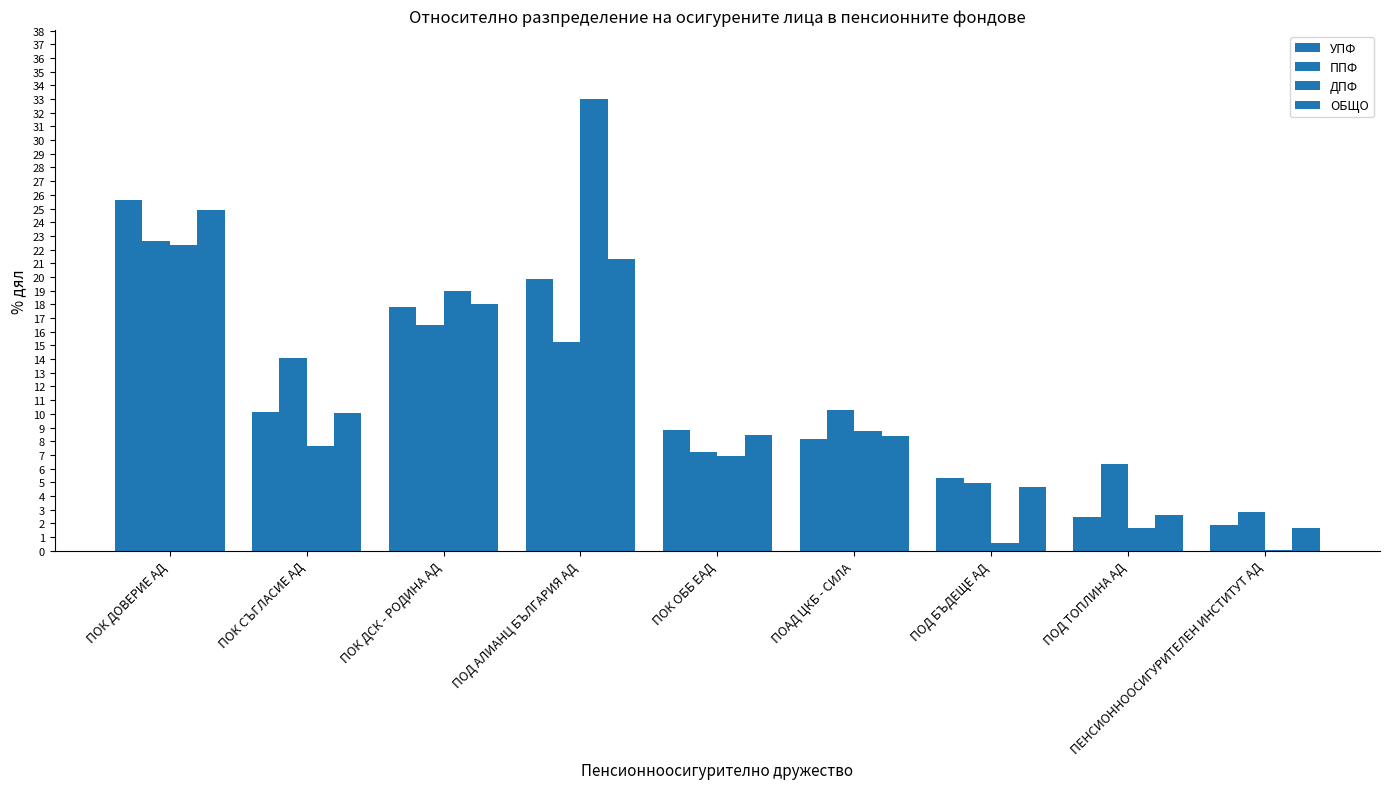

Does the chart contain stacked bars?

No